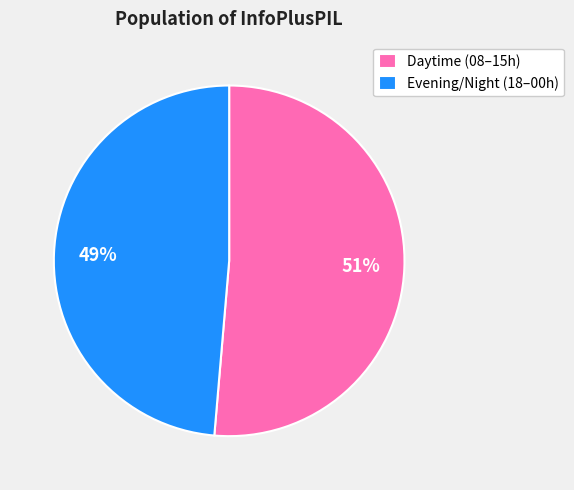

Between Evening/Night (18–00h) and Daytime (08–15h), which is larger?

Daytime (08–15h)